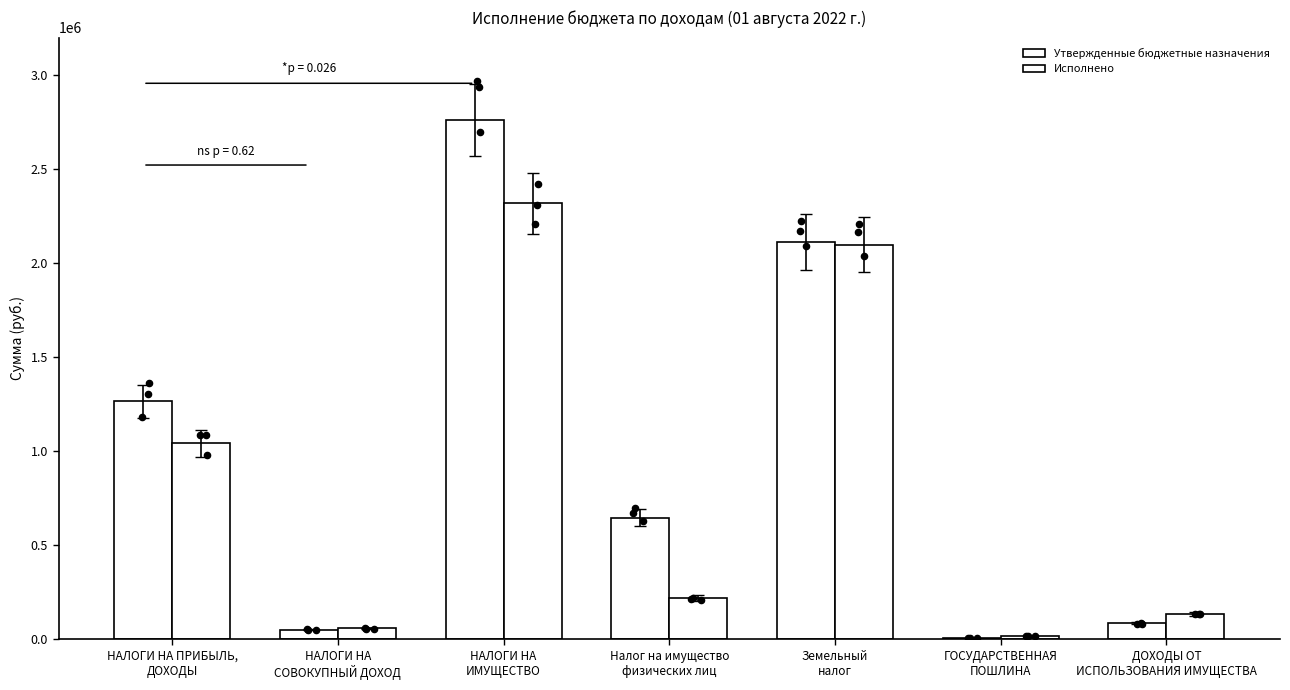

At how many categories does at least one series exceed 639707?

4